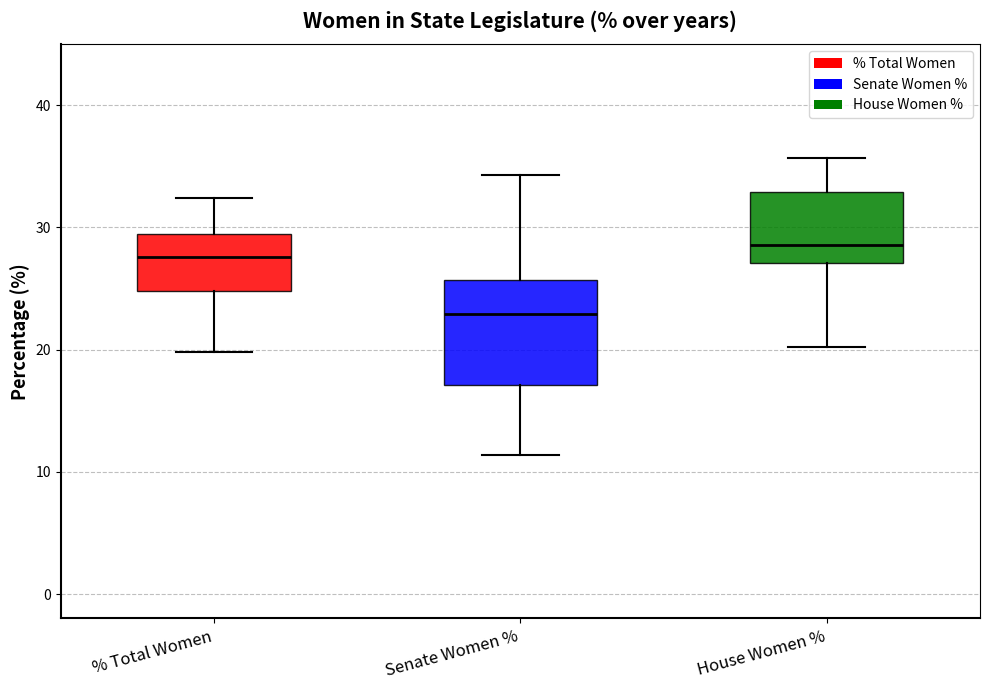

Where is the lower edge of the box for House Women % on the y-axis? The values are not printed on the chart, so give them approximately, as read against the axis.

27